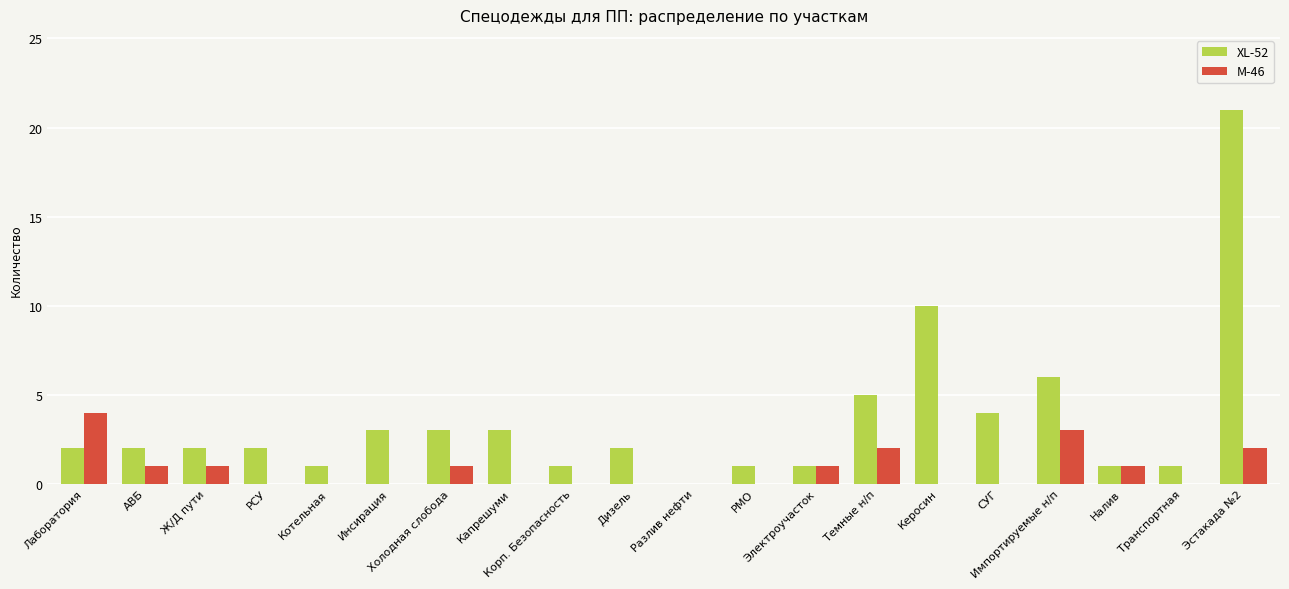

What is the sum of all XL-52 values?

71